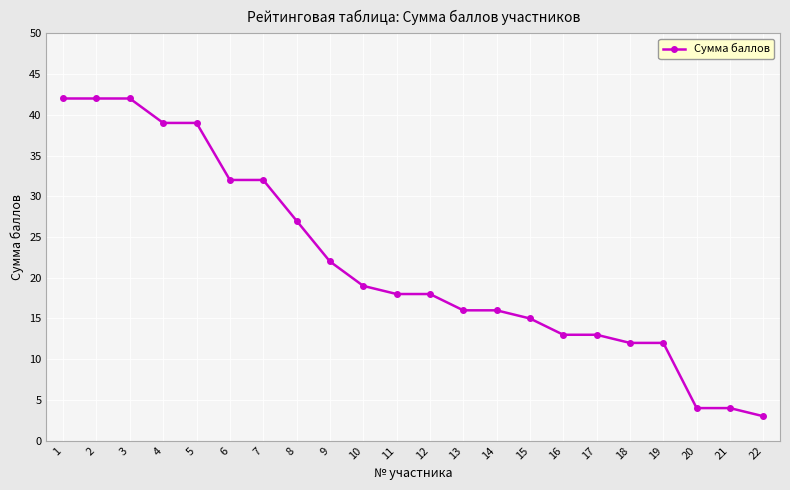

Is it true that the value at 7 is 20?

False